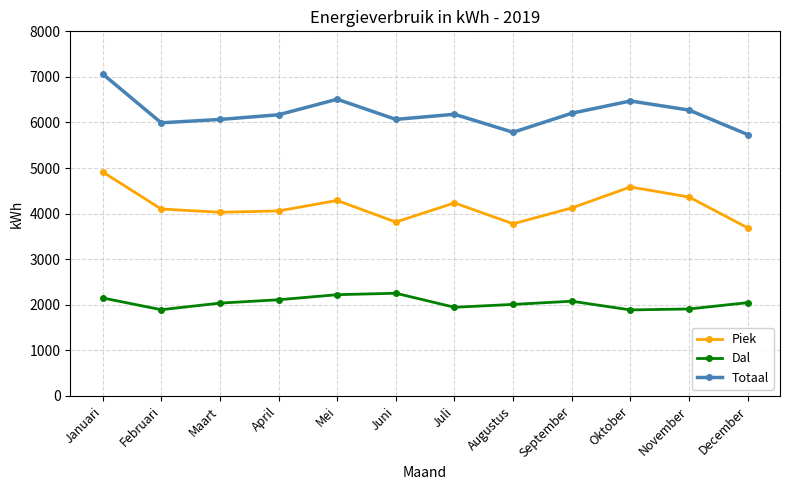

Which series has the largest total across all categories?

Totaal